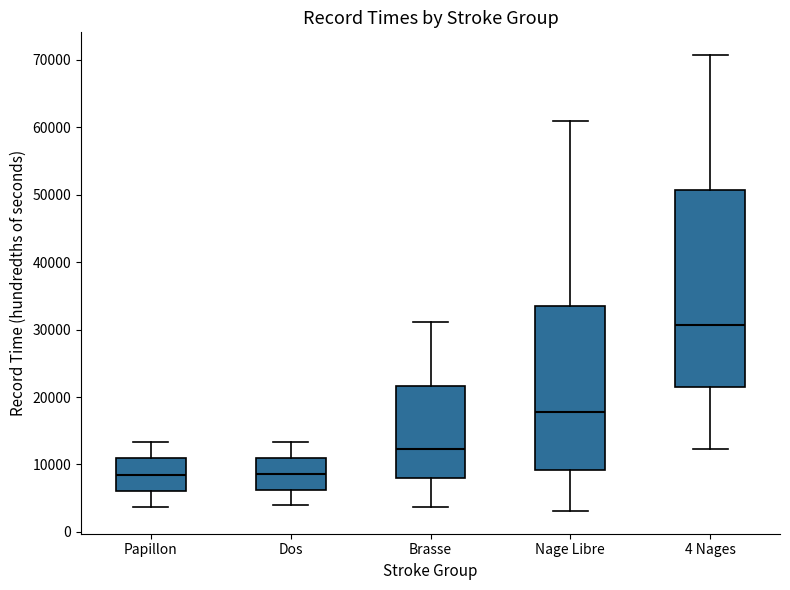

Where does the median line of the box for Papillon sit on the y-axis? The values are not printed on the chart, so give them approximately, as read against the axis.

8000